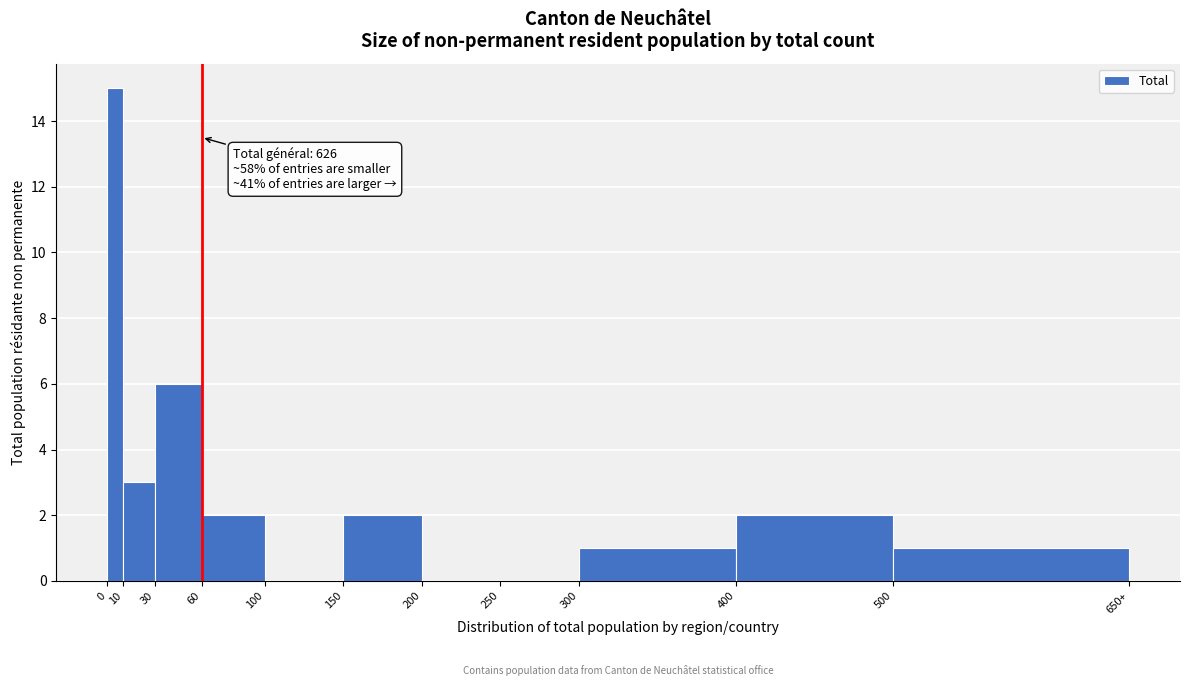

Reading left to right, extract all data points from this chart.

0=15	10=3	30=6	60=2	100=0	150=2	200=0	250=0	300=1	400=2	500=1